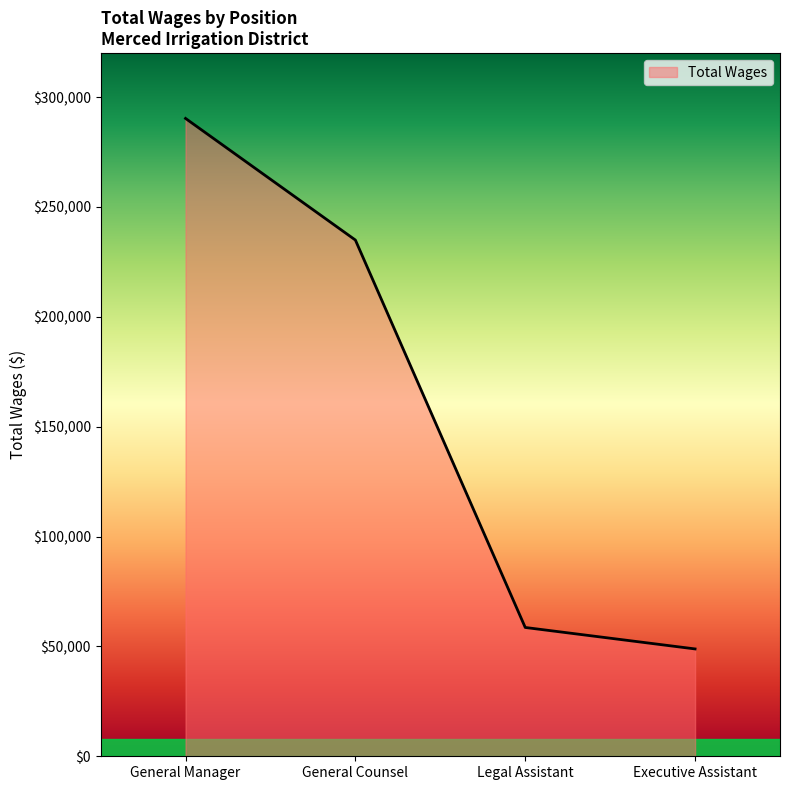

True or false: there are more than 1 points higher than both neighbors.

False